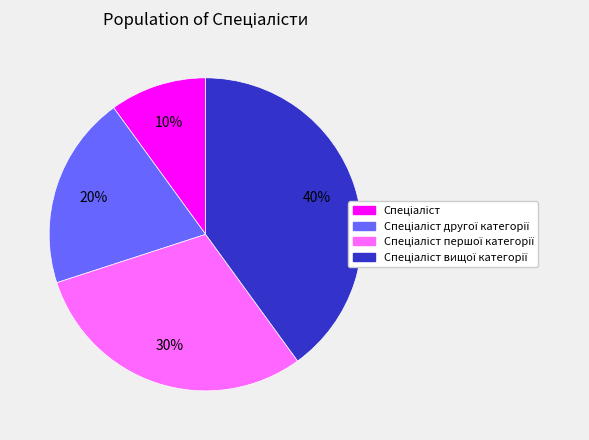

Does any single category account for the majority?

No